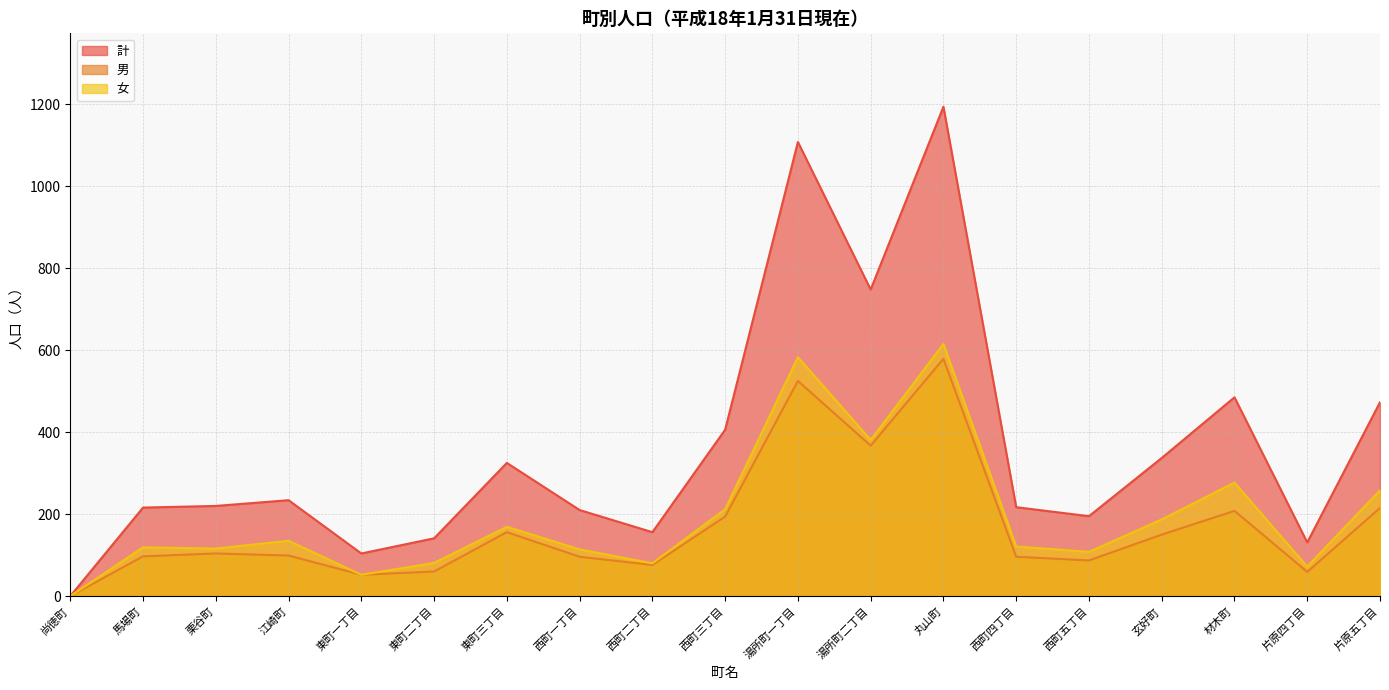

The 女 series shows 81 at 東町二丁目. True or false?

True